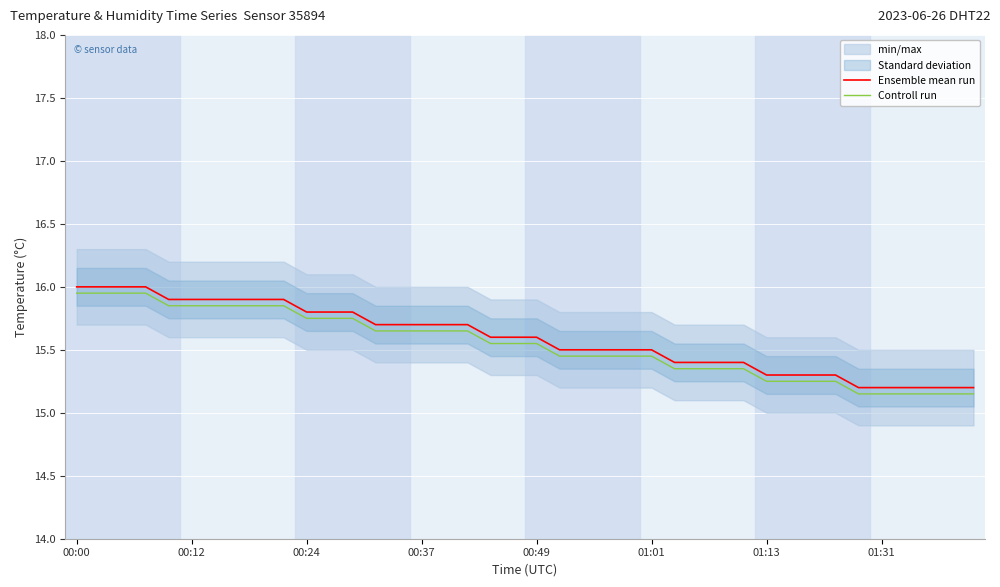

True or false: Ensemble mean run and Controll run intersect in this chart.

False